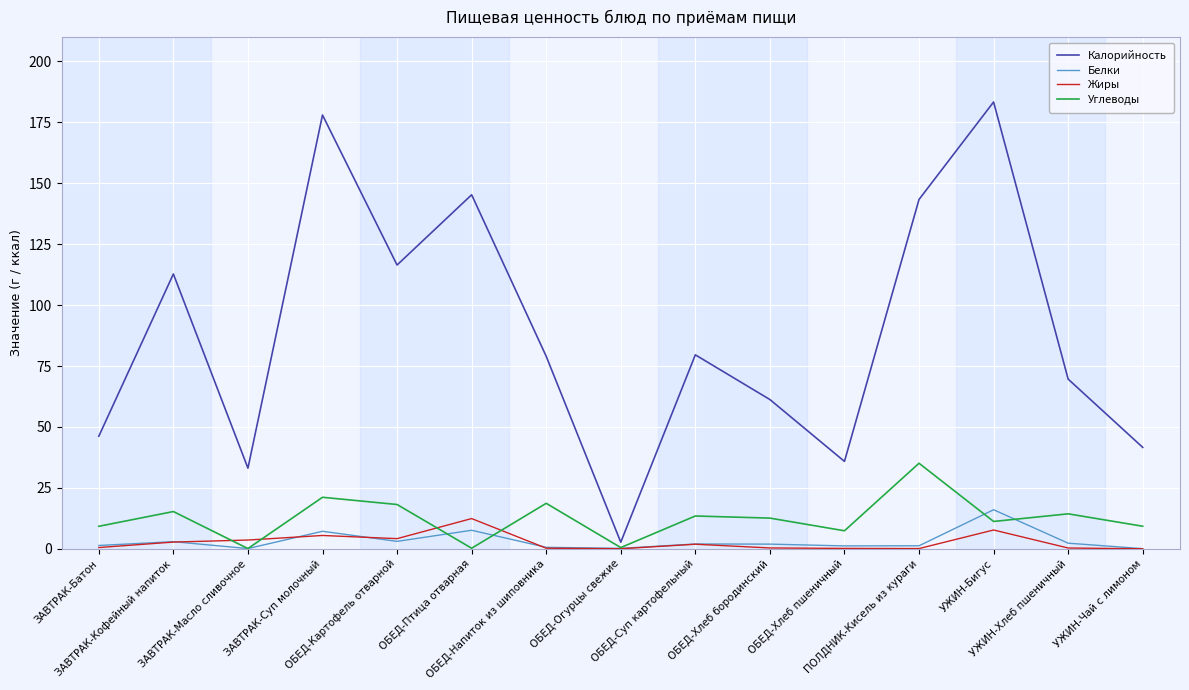

True or false: Калорийность and Углеводы cross at least once.

False